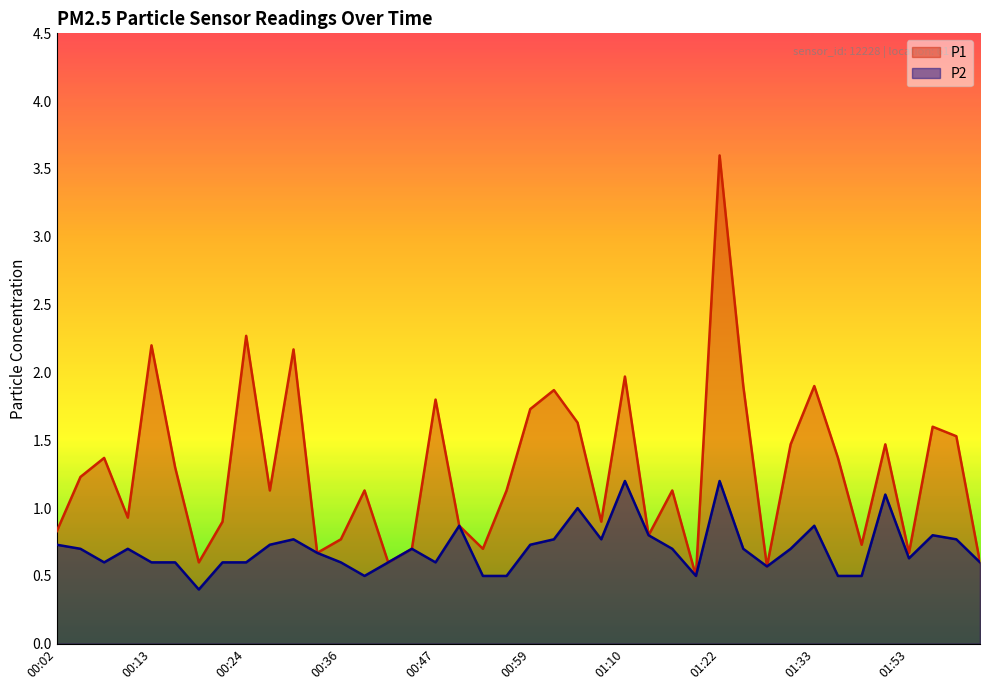

In P2, how many points are lower than both neighbors (excluding endpoints)?

8